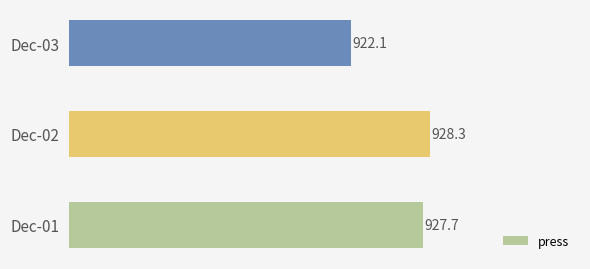

Is it true that the value at Dec-01 is 927.7?

True